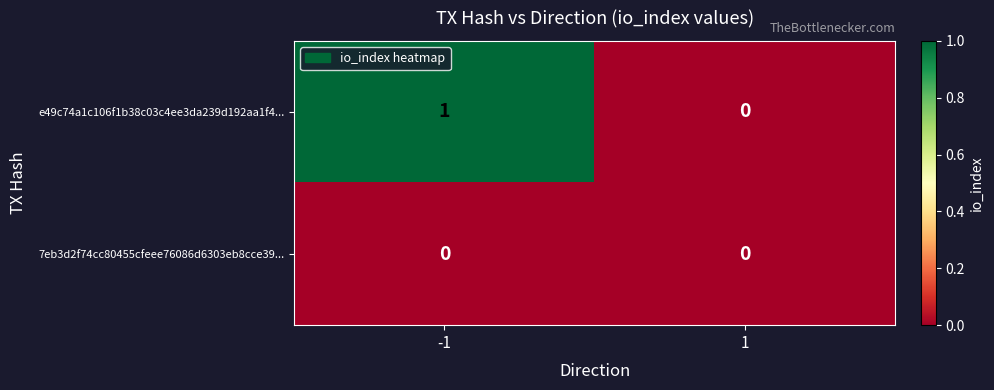

Which series has the largest range (max minus min)?

e49c74a1c106f1b38c03c4ee3da239d192aa1f4...